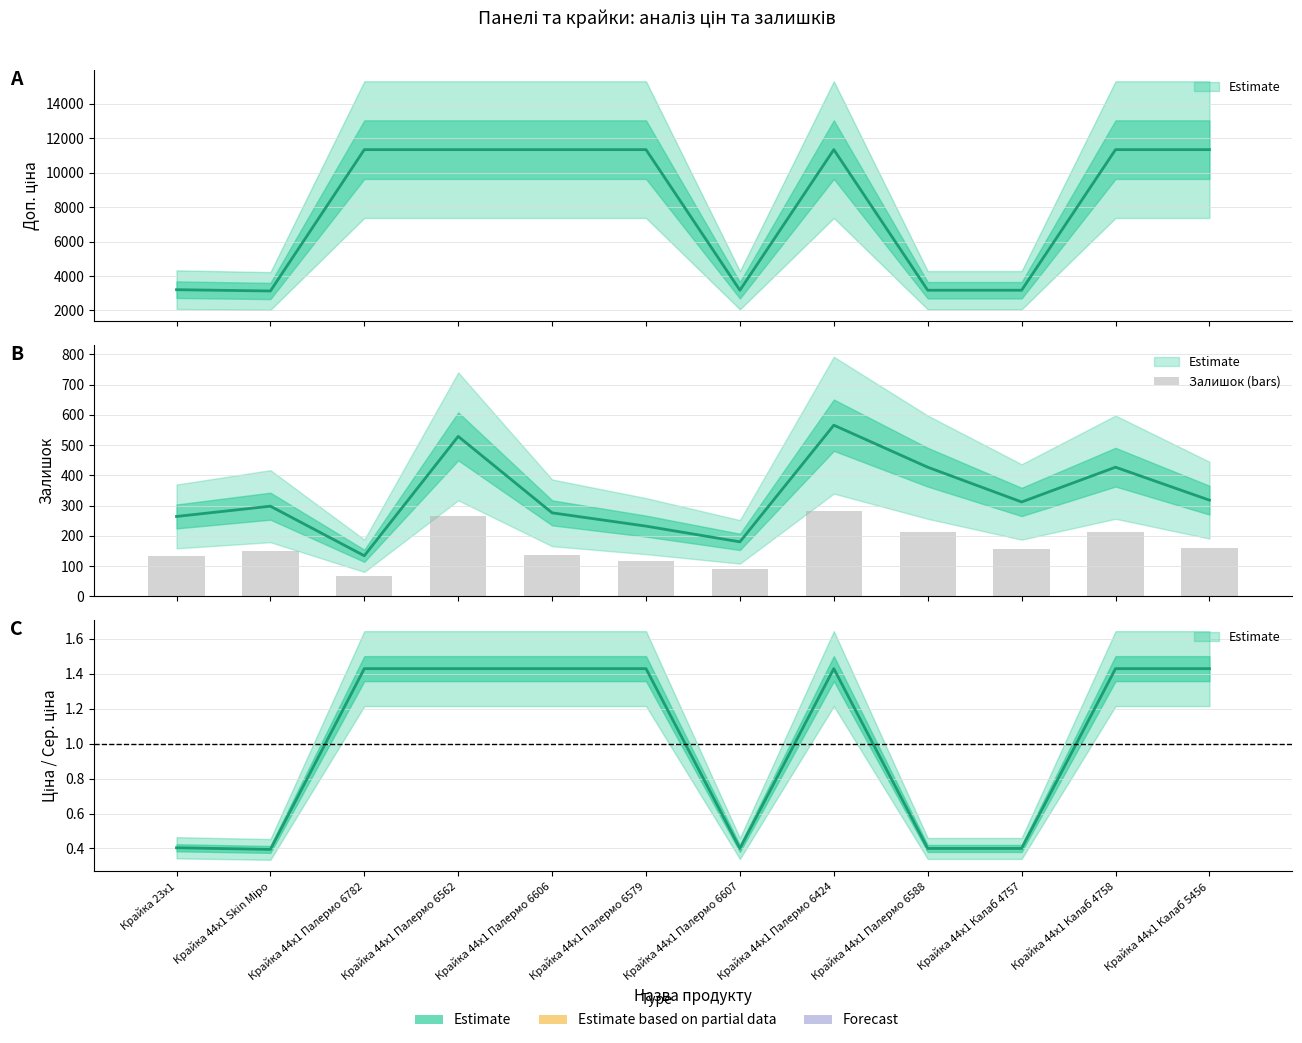

How many data points are less than 156?

6